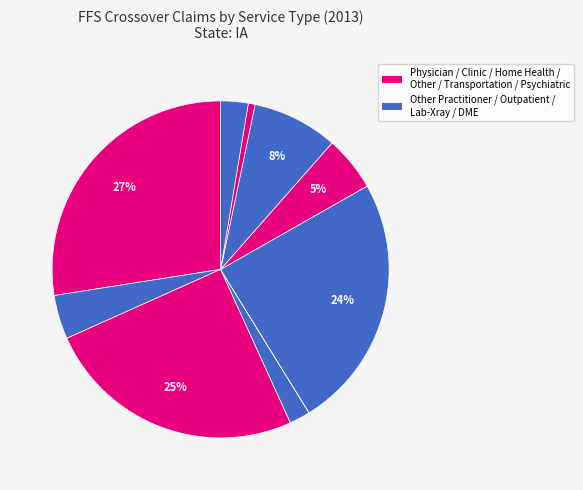

Does any single category account for the majority?

No